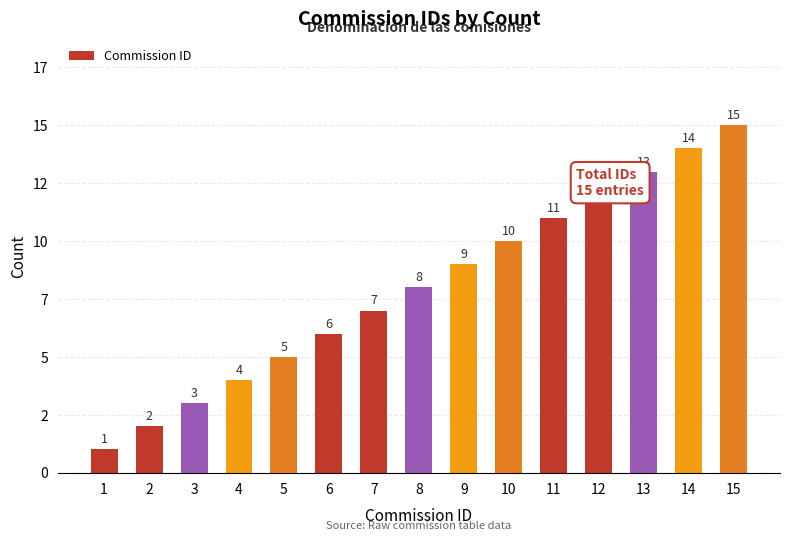

List the labels in order of value, smallest first.

1, 2, 3, 4, 5, 6, 7, 8, 9, 10, 11, 12, 13, 14, 15